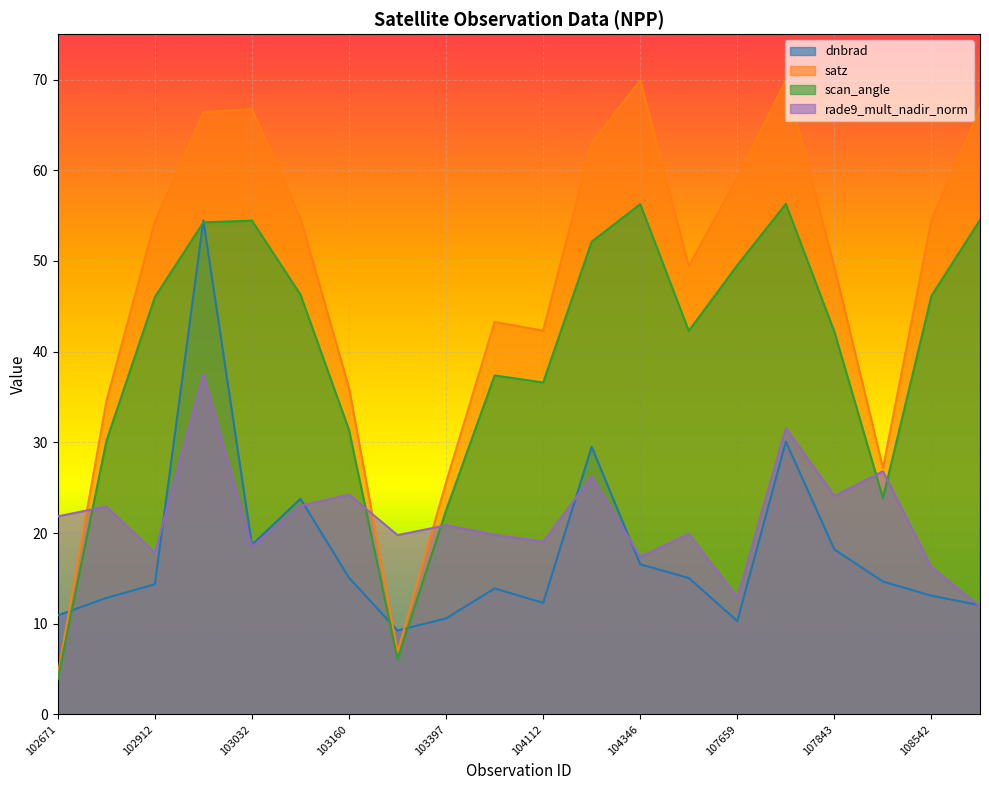

Rank the series at 108015 from highest to lowest value.

satz, rade9_mult_nadir_norm, scan_angle, dnbrad